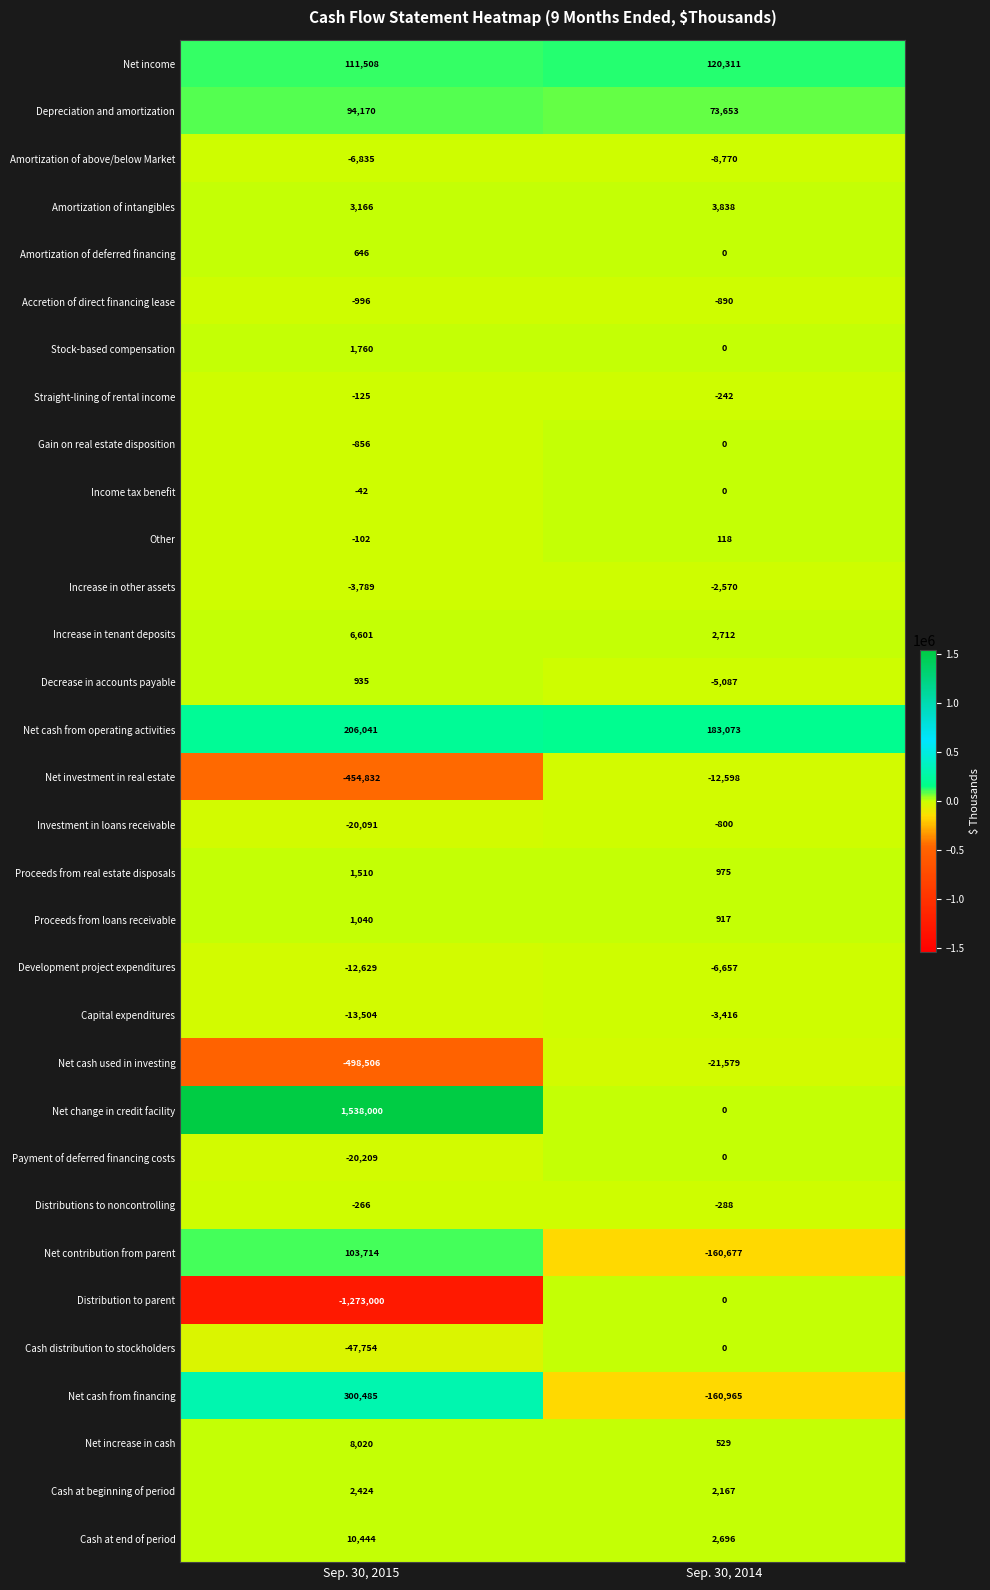

List the labels in order of Gain on real estate disposition value, smallest first.

Sep. 30, 2015, Sep. 30, 2014